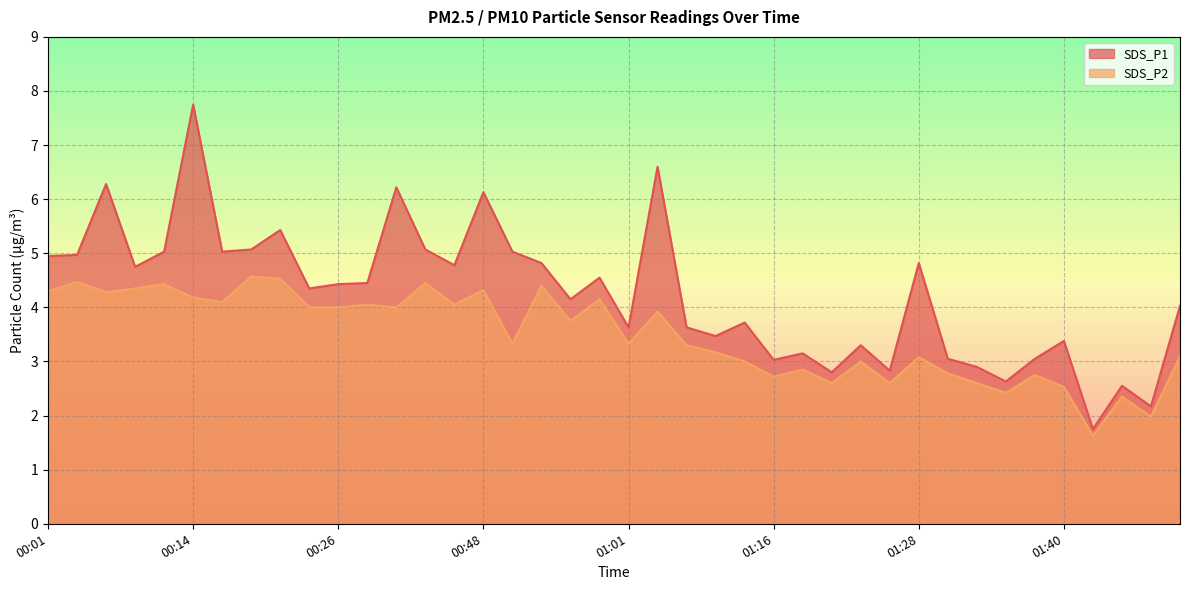

Which series has the largest range (max minus min)?

SDS_P1